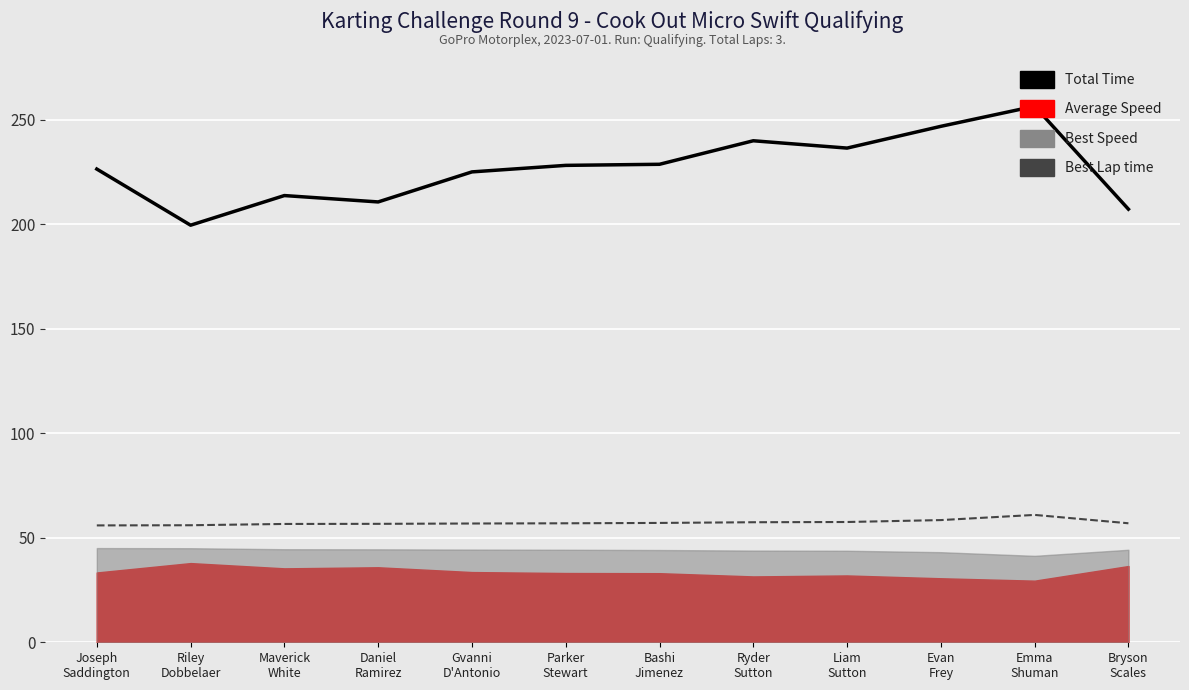

True or false: Total Time and Best Lap time intersect in this chart.

False